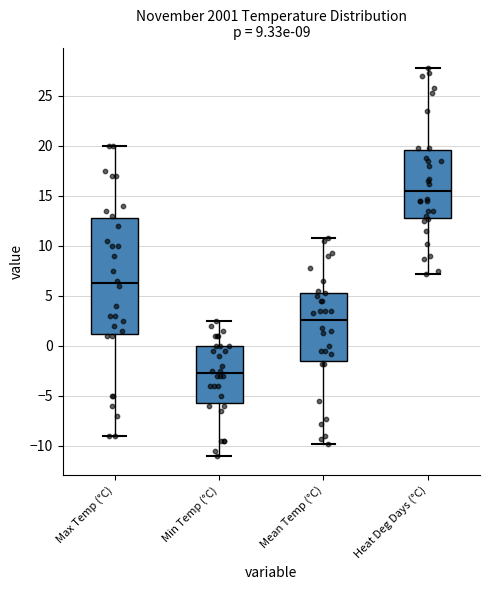

Reading left to right, read every box against the y-axis: the position of its median line, the range the box covers, and the ends of its whiskers. The values are not printed on the chart, so give them approximately, as read against the axis.

Max Temp (°C): median 6.5, box 1.0 to 13.0, whiskers -9.0 to 20.0
Min Temp (°C): median -2.5, box -5.5 to 0.0, whiskers -11.0 to 2.5
Mean Temp (°C): median 2.5, box -1.5 to 5.0, whiskers -10.0 to 11.0
Heat Deg Days (°C): median 15.5, box 13.0 to 19.5, whiskers 7.0 to 28.0